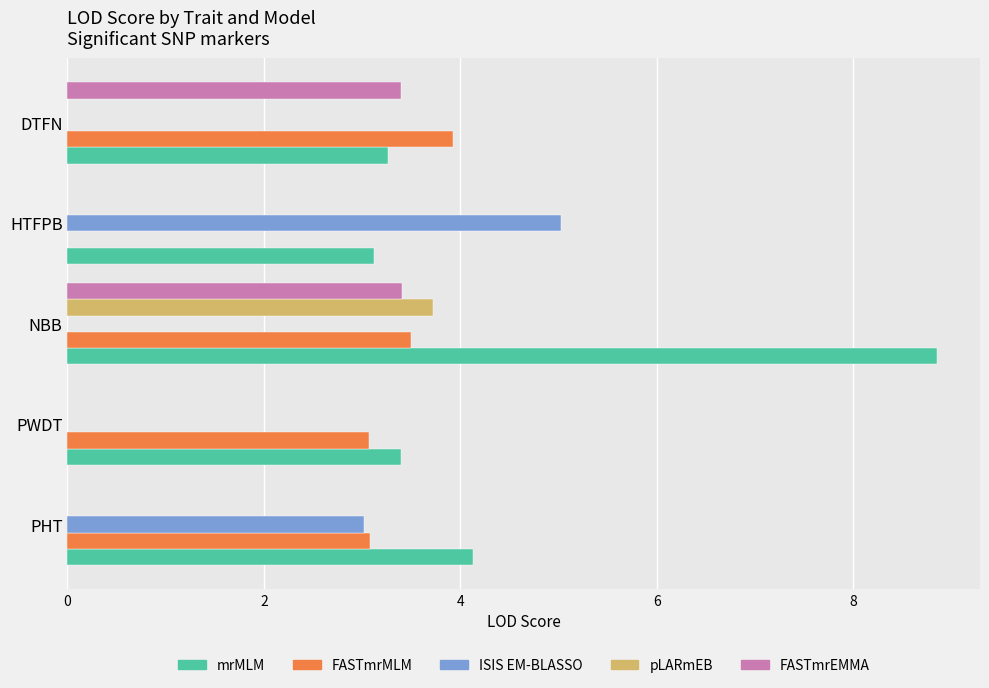

Between PWDT and DTFN, which series saw the biggest shift?

FASTmrEMMA